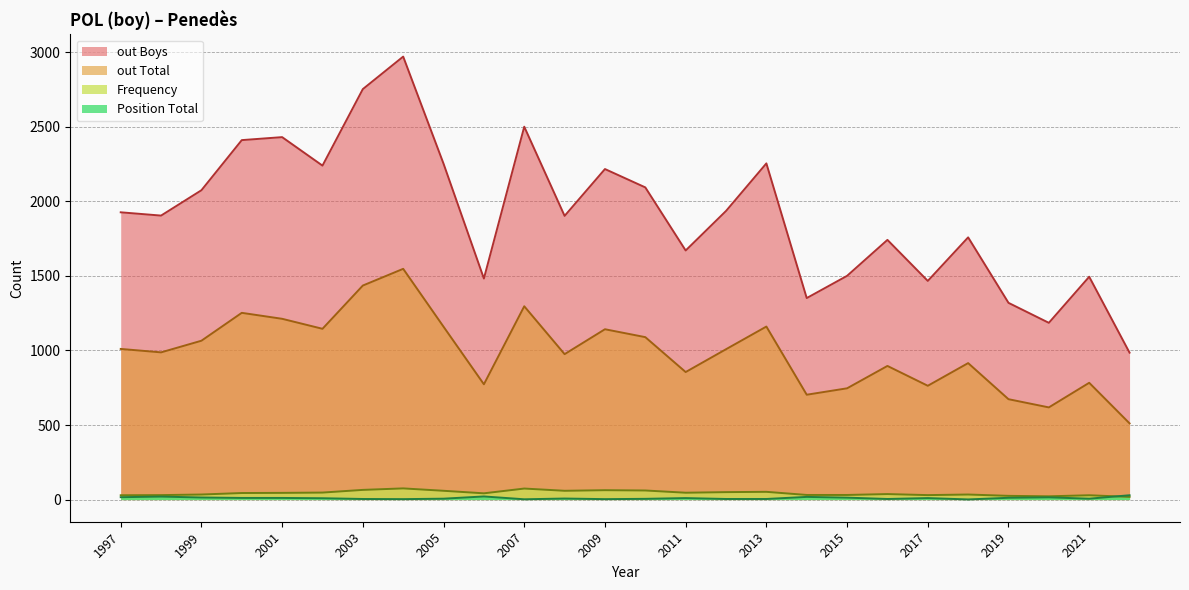

At how many categories does at least one series exceed 1367?

22